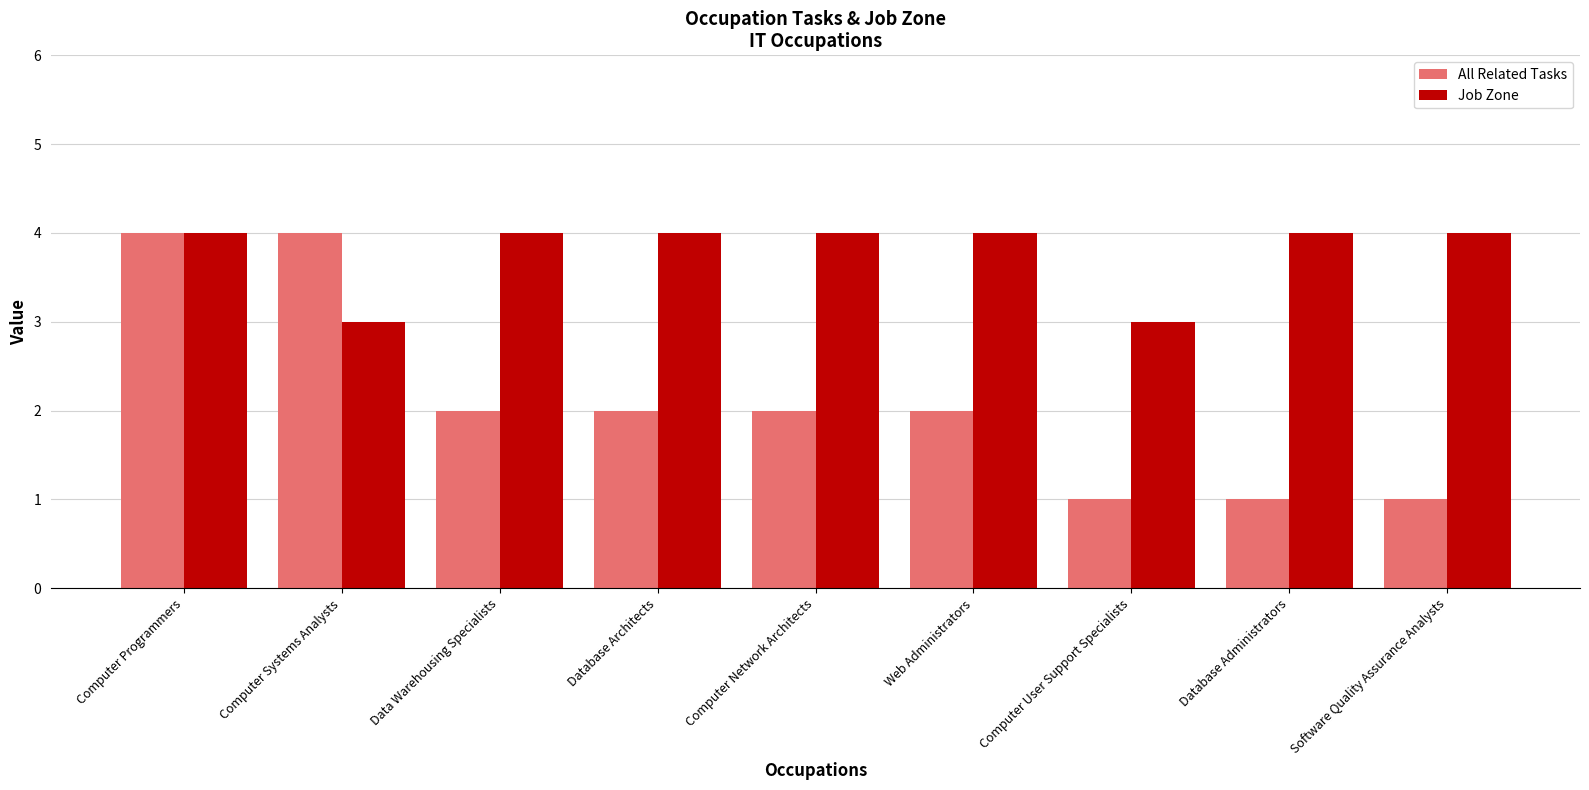

Reading right to left, what are all the values shown in this chart?

All Related Tasks: 1	1	1	2	2	2	2	4	4
Job Zone: 4	4	3	4	4	4	4	3	4